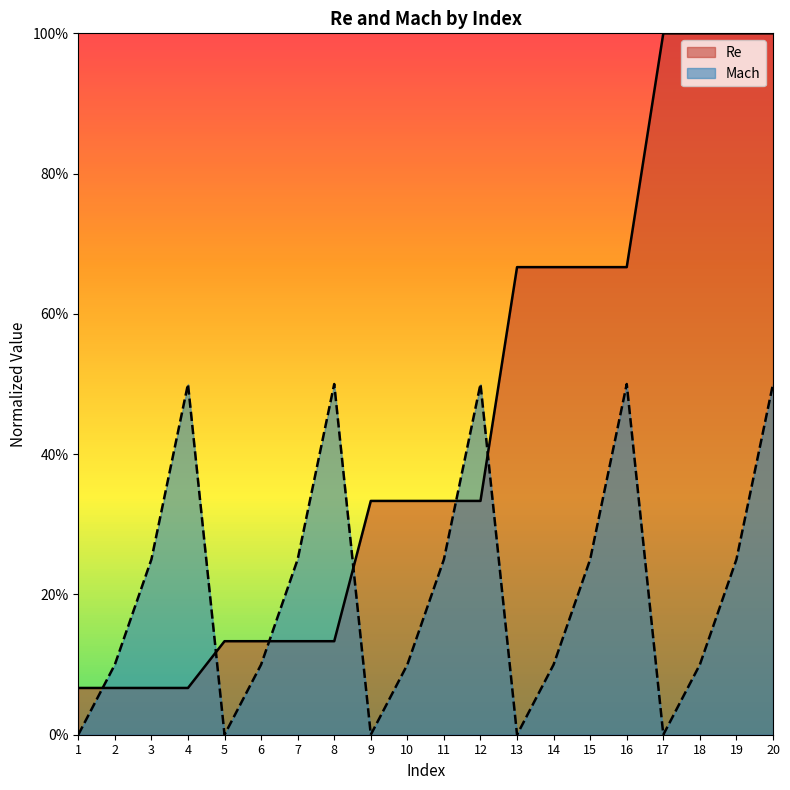

What is the lowest value of the Re series?

0.1